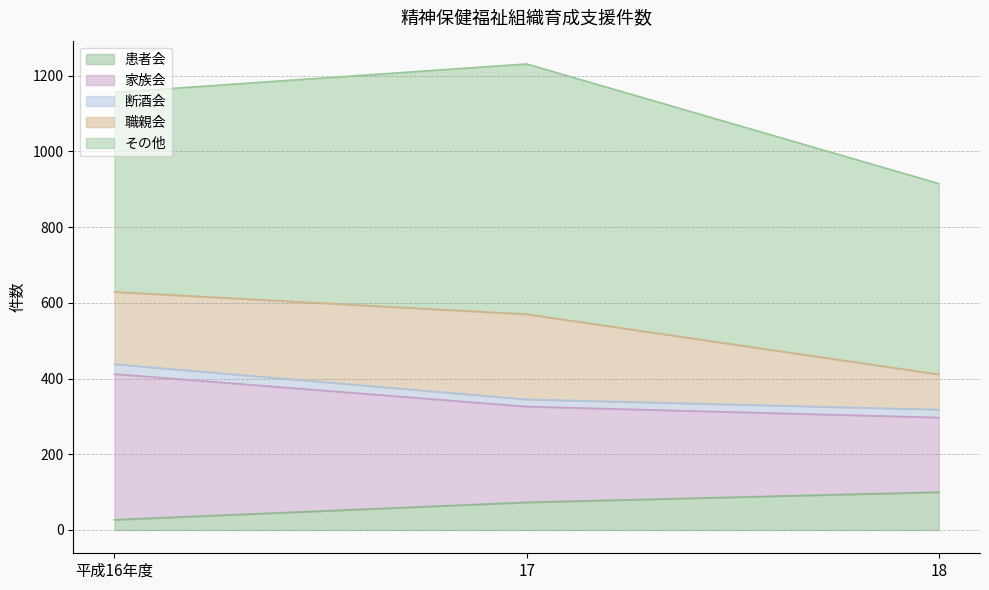

Where does the 患者会 series first go above 73?

18